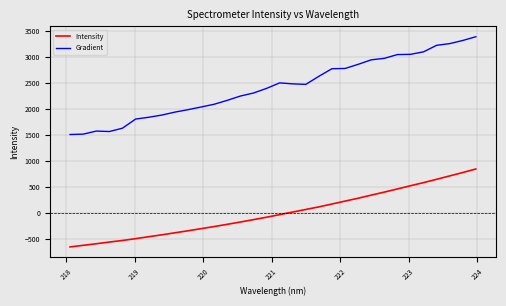

What is the difference between the maximum and minimum values in the Intensity series?

1500.7